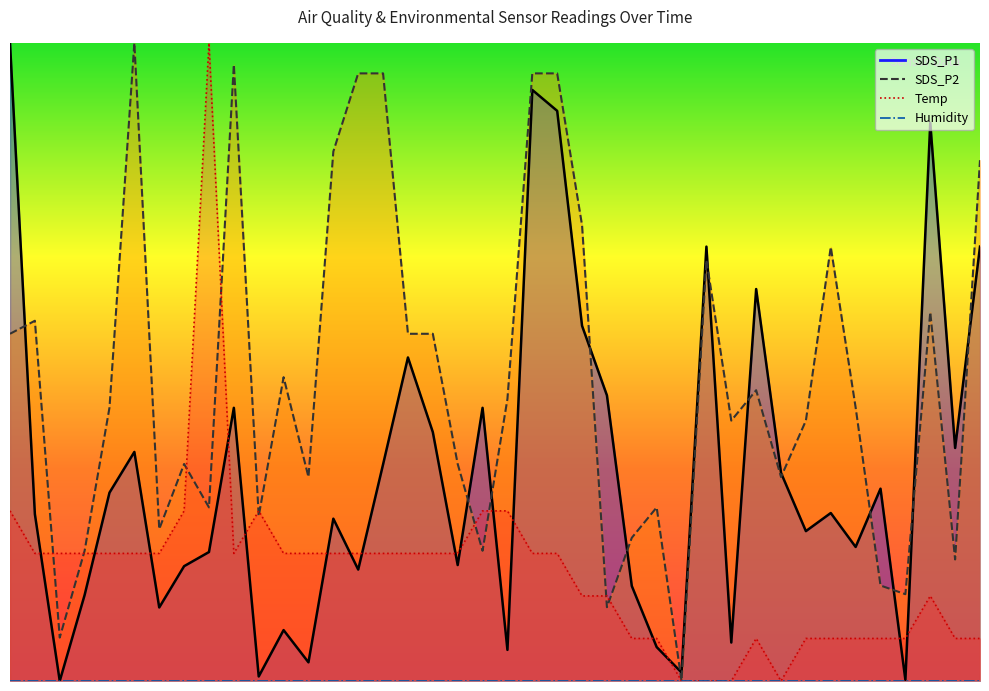

Which label corresponds to the smallest value in the chart?

00:22